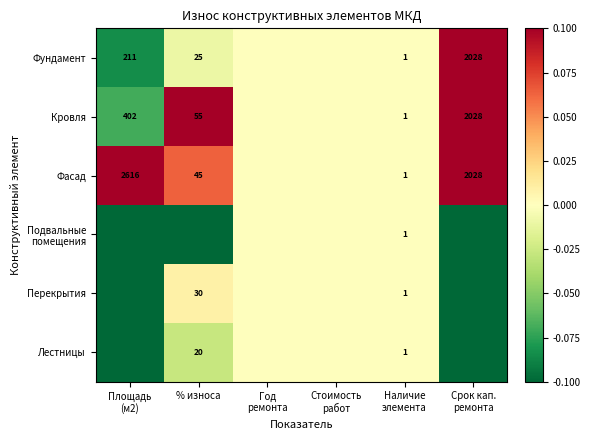

The value of Лестницы at % износа is 28.8. True or false?

False